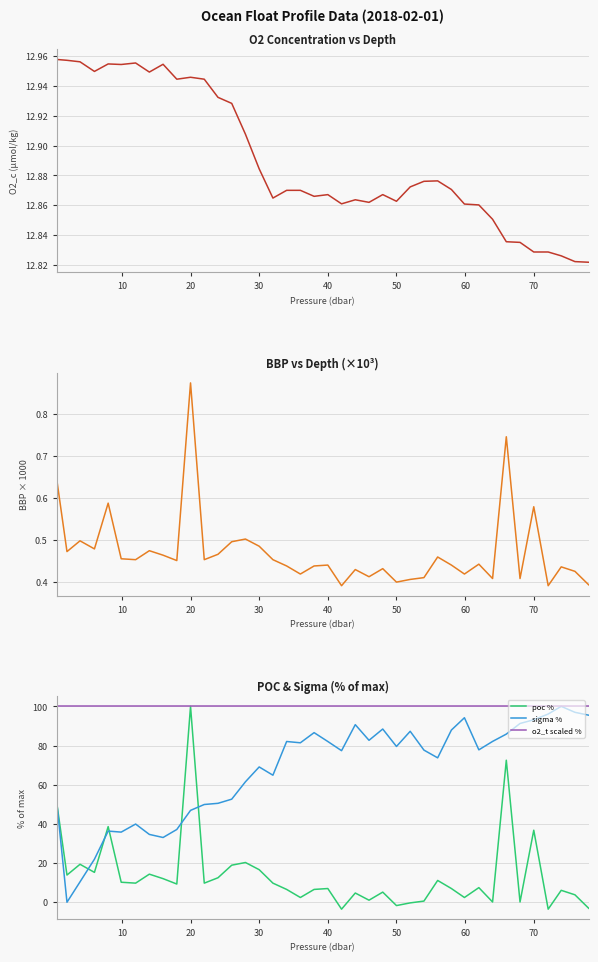

Reading left to right, extract all data points from this chart.

o2_c: 13.0	13.0	13.0	12.9	13.0	13.0	13.0	12.9	13.0	12.9	12.9	12.9	12.9	12.9	12.9	12.9	12.9	12.9	12.9	12.9	12.9	12.9	12.9	12.9	12.9	12.9	12.9	12.9	12.9	12.9	12.9	12.9	12.9	12.8	12.8	12.8	12.8	12.8	12.8	12.8
bbp×1000: 0.6	0.5	0.5	0.5	0.6	0.5	0.5	0.5	0.5	0.4	0.9	0.5	0.5	0.5	0.5	0.5	0.5	0.4	0.4	0.4	0.4	0.4	0.4	0.4	0.4	0.4	0.4	0.4	0.5	0.4	0.4	0.4	0.4	0.7	0.4	0.6	0.4	0.4	0.4	0.4
poc %: 51.0	13.9	19.4	15.3	38.6	10.2	9.8	14.3	12.0	9.3	100.0	9.8	12.5	18.9	20.3	16.6	9.8	6.5	2.4	6.5	7.0	-3.5	4.7	1.0	5.2	-1.7	-0.3	0.6	11.1	7.0	2.4	7.5	0.1	72.5	0.1	36.8	-3.5	6.1	3.8	-3.1
sigma %: 51.4	0.0	10.4	22.0	36.3	35.8	39.9	34.6	33.1	37.2	46.9	49.9	50.5	52.6	61.5	69.1	64.9	82.1	81.4	86.6	82.1	77.4	90.7	82.7	88.4	79.5	87.3	77.7	73.7	87.9	94.2	77.8	82.1	85.8	91.3	93.2	96.1	100.0	97.0	95.5
o2_t scaled %: 100.0	100.0	100.0	100.0	100.0	100.0	100.0	100.0	100.0	100.0	100.0	100.0	100.0	100.0	100.0	100.0	100.0	100.0	100.0	100.0	100.0	100.0	100.0	100.0	100.0	100.0	100.0	100.0	100.0	100.0	100.0	100.0	100.0	100.0	100.0	100.0	100.0	100.0	100.0	100.0